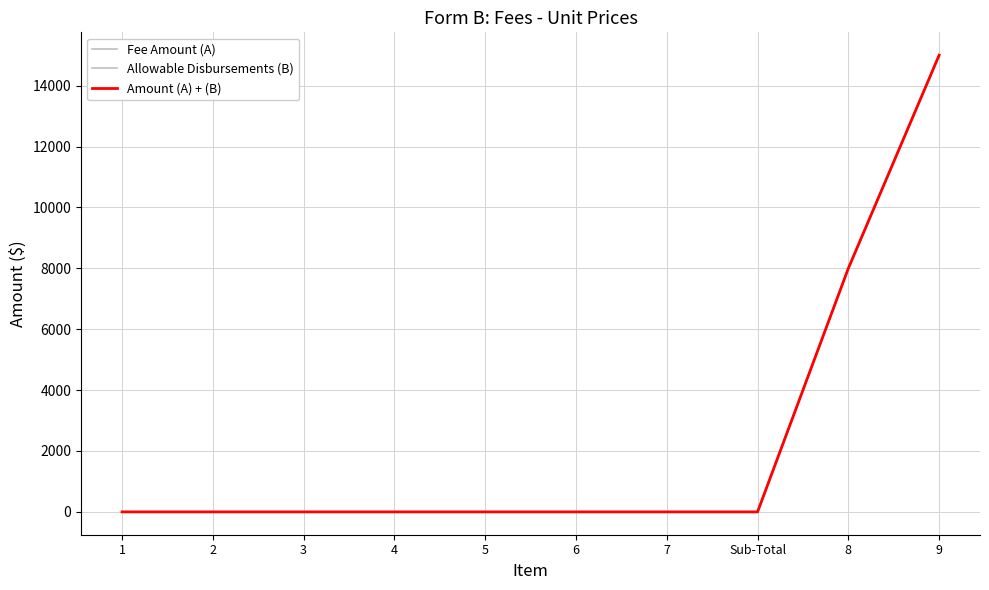

Does the chart have visible grid lines?

Yes